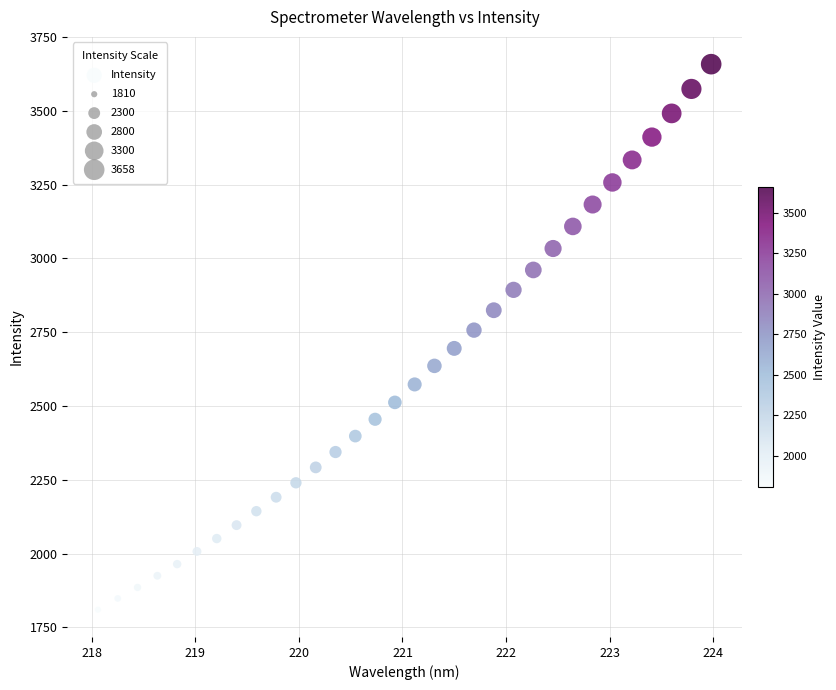

What is the range of Y values (max minus min)?

1848.8